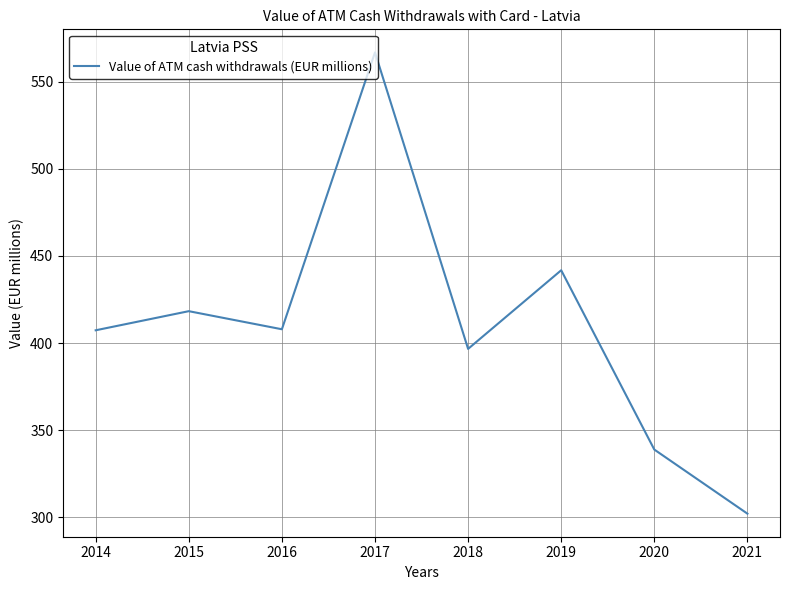

Between 2018 and 2019, which is larger?

2019